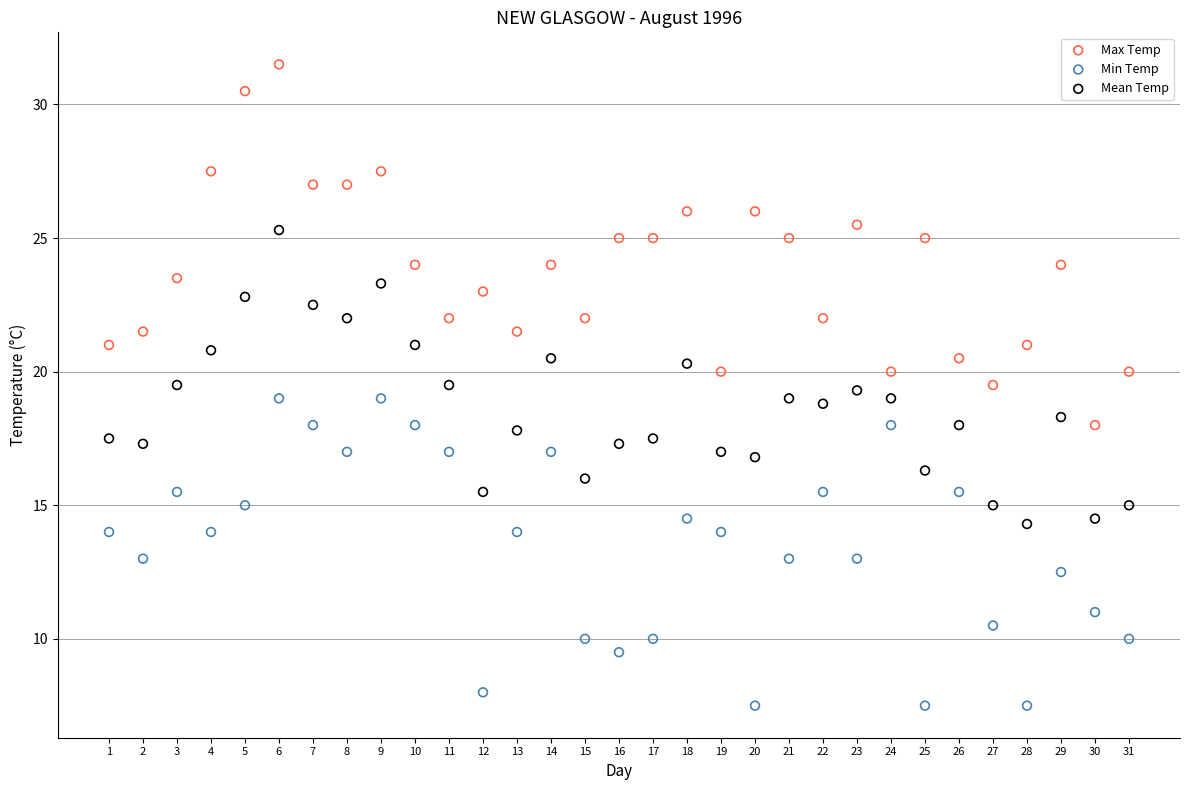

What are all the series names shown in the legend?

Max Temp, Min Temp, Mean Temp